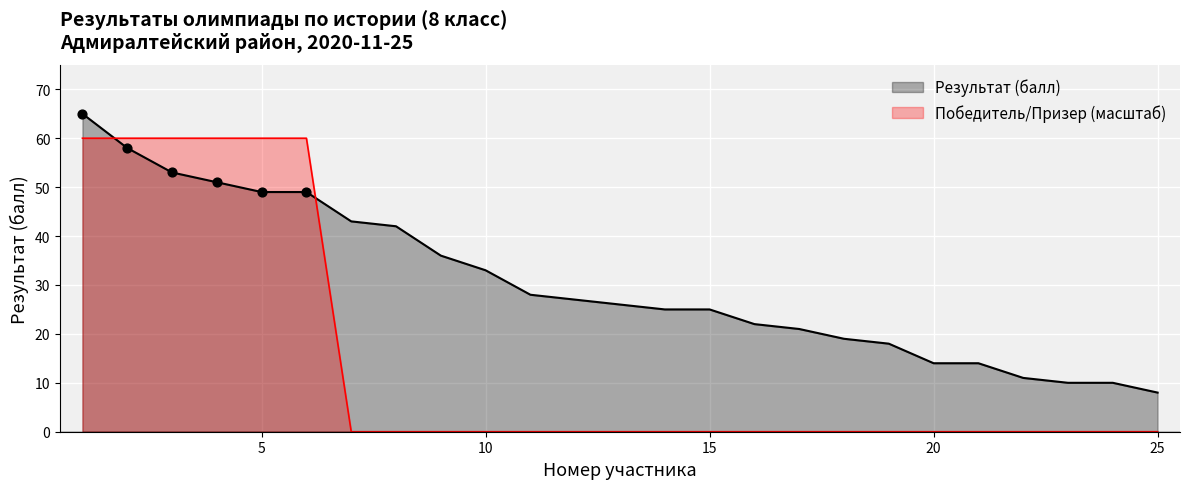

Which series contains the lowest Y value?

Победитель/Призер